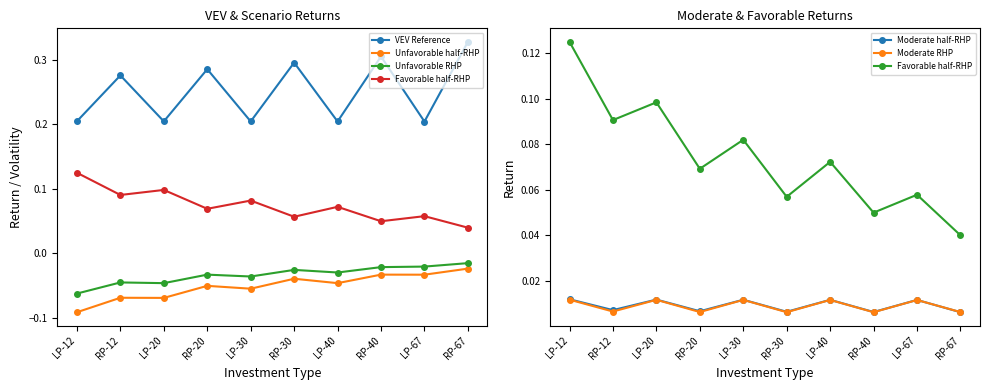

The value of Unfavorable half-RHP at RP-67 is -0.0. True or false?

True